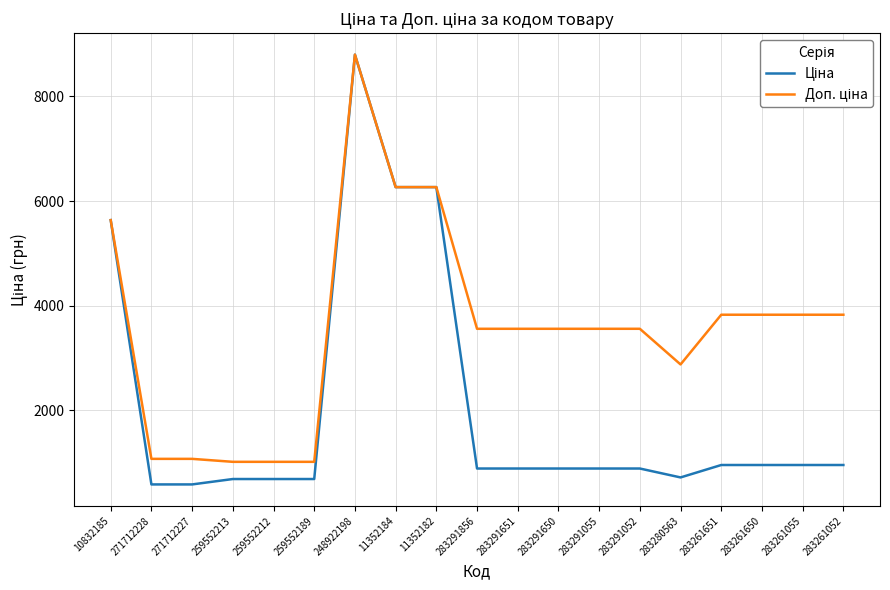

What is the spread (max minus min) of values at 283291650?

2669.8